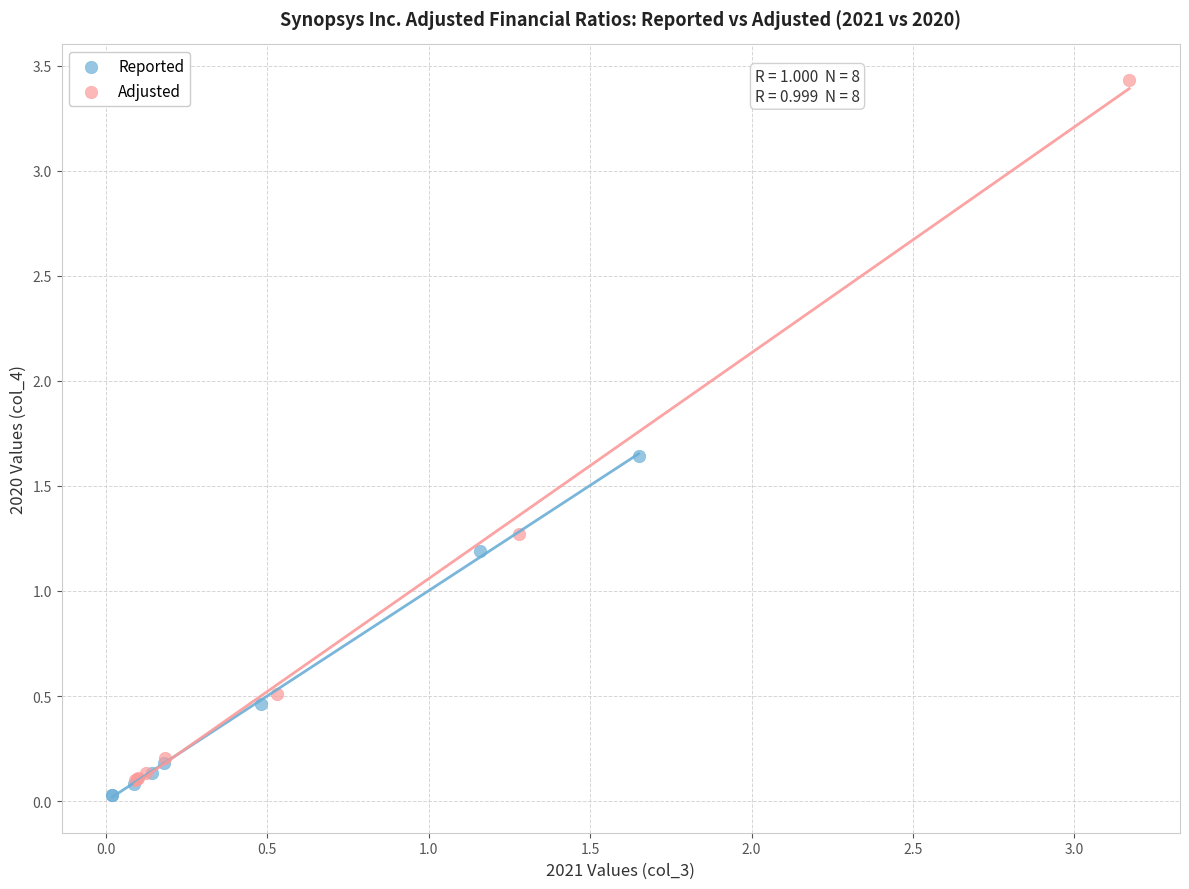

Which series has the widest spread of Y values?

Adjusted